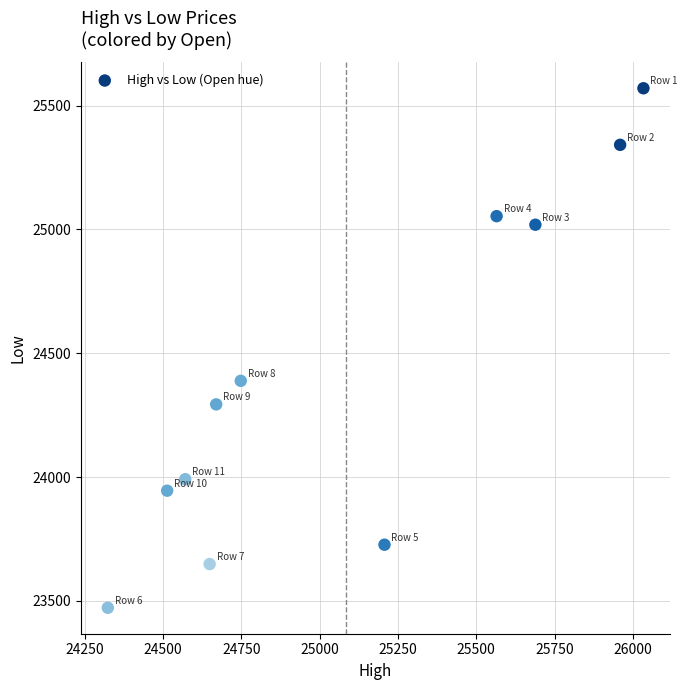

What is the average X value?

25084.2